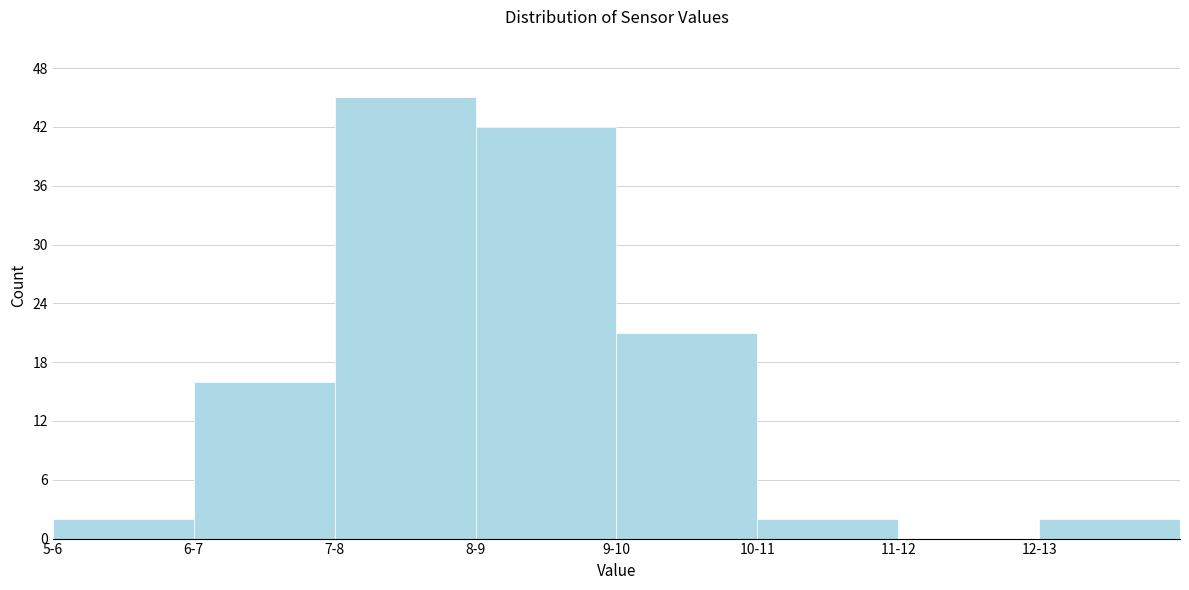

Reading left to right, transcribe all the data shown in this chart.

5-6=2	6-7=16	7-8=45	8-9=42	9-10=21	10-11=2	11-12=0	12-13=2